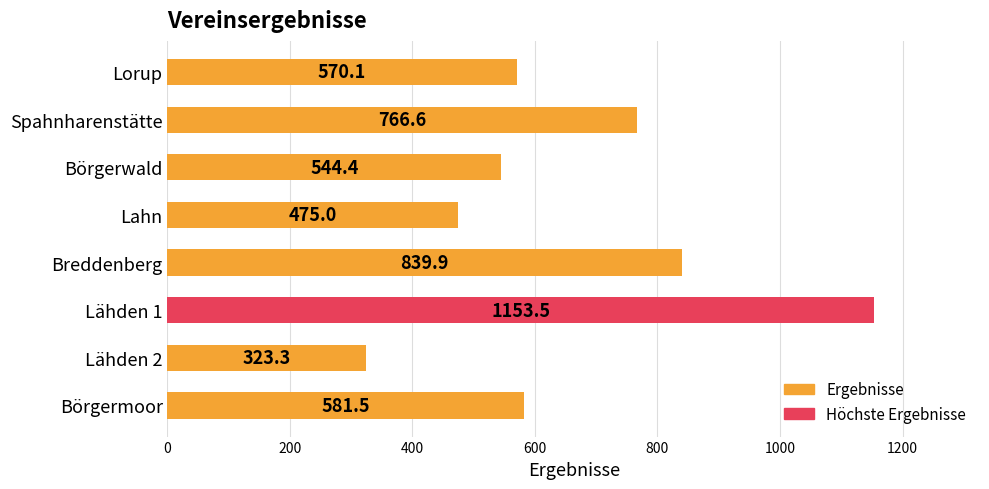

Is it true that the value at 200 is 766.6?

True